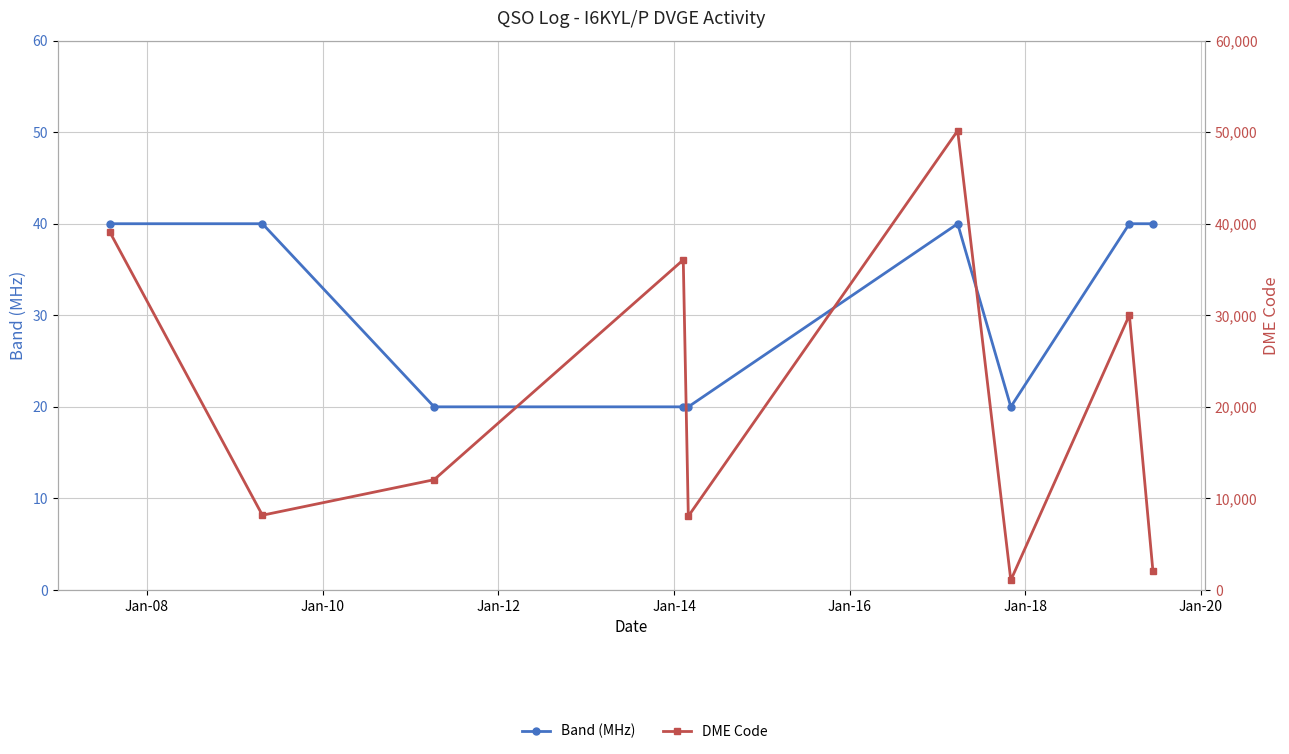

Count the number of data series in this chart.

2